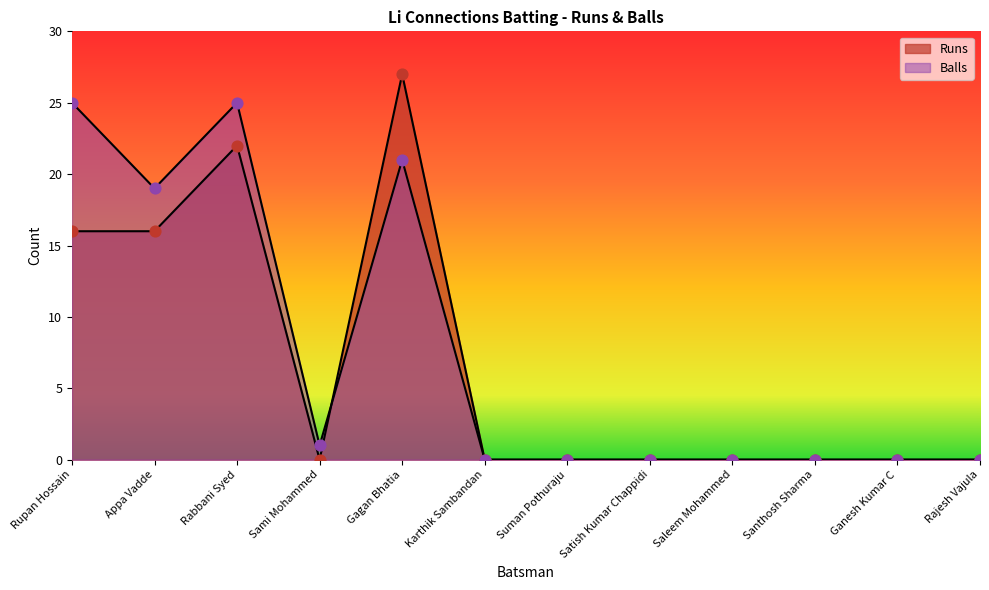

Which series contains the highest Y value?

Runs